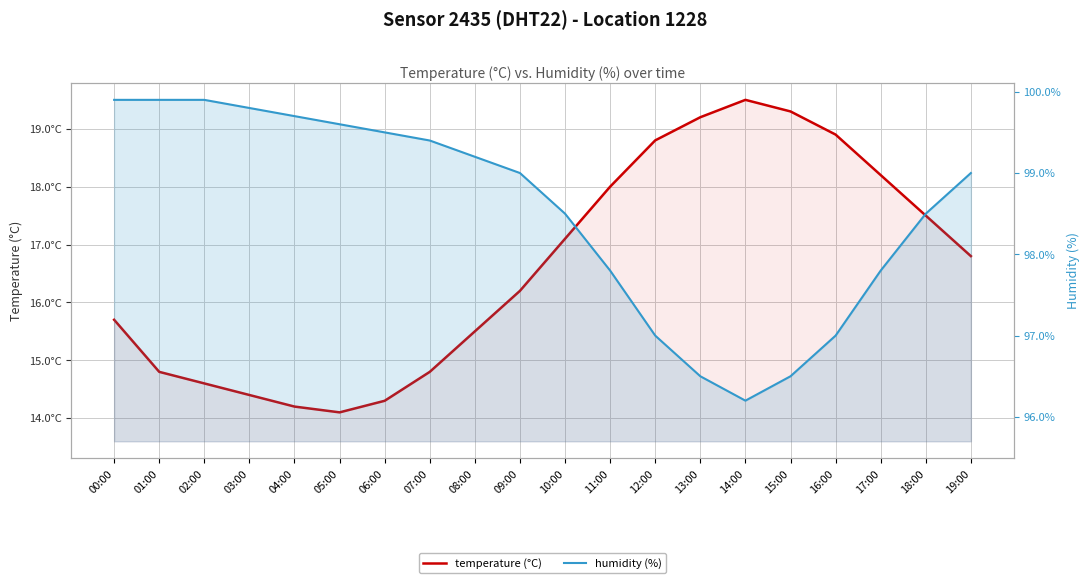

What is the approximate value of temperature (°C) at 00:00?

15.7